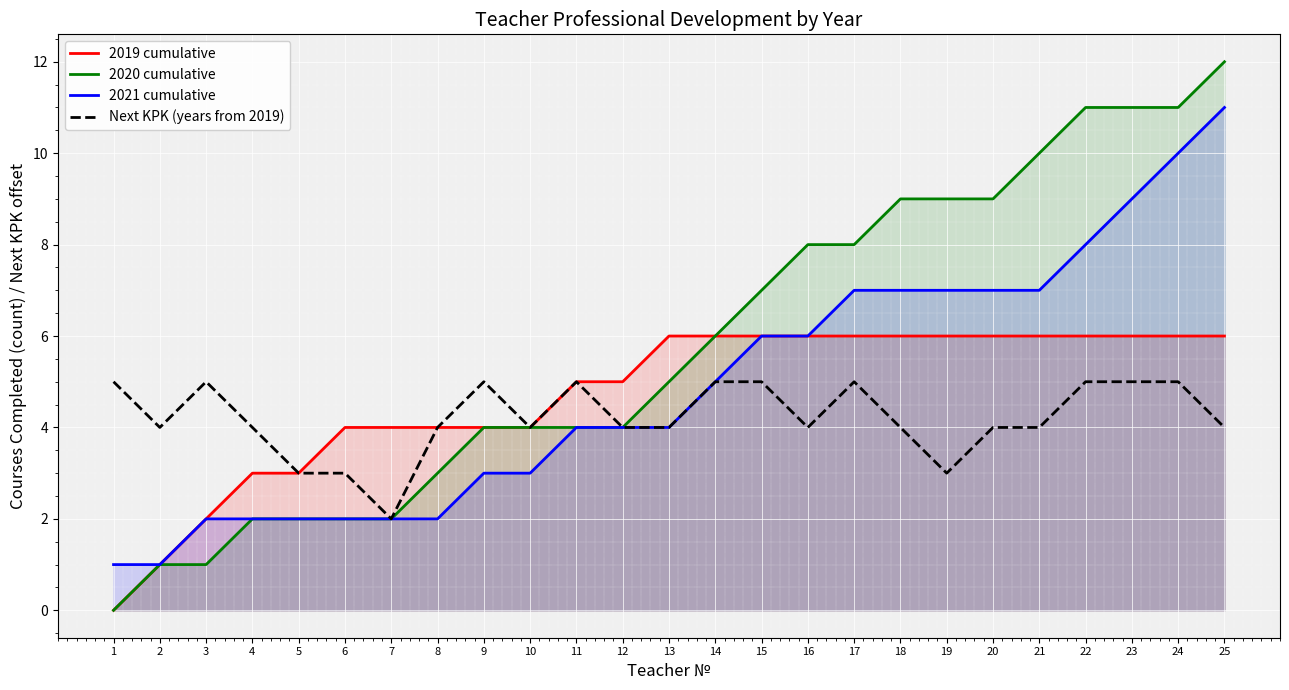

List the labels in order of 2021 cumulative value, largest first.

25, 24, 23, 22, 17, 18, 19, 20, 21, 15, 16, 14, 11, 12, 13, 9, 10, 3, 4, 5, 6, 7, 8, 1, 2